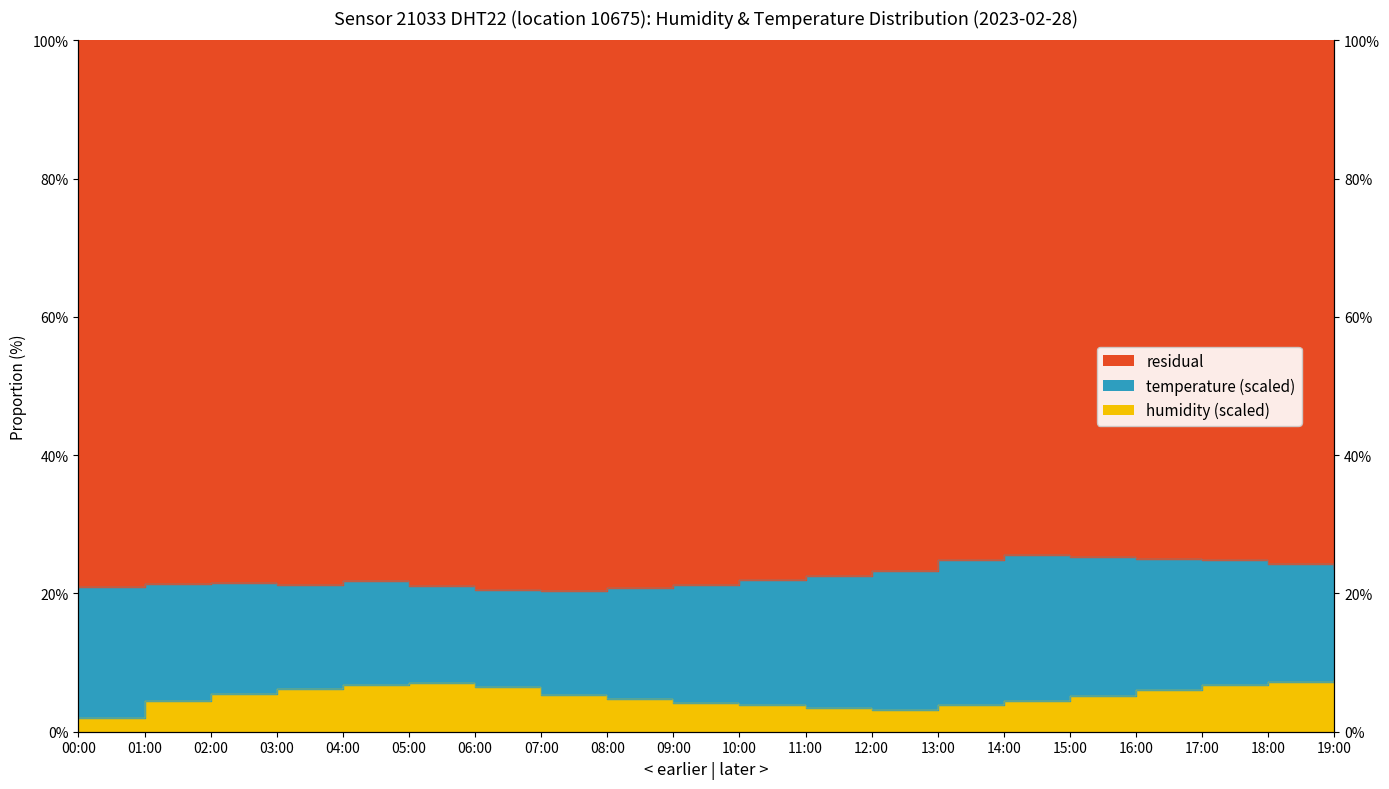

Which category has the lowest value across all series?

00:00